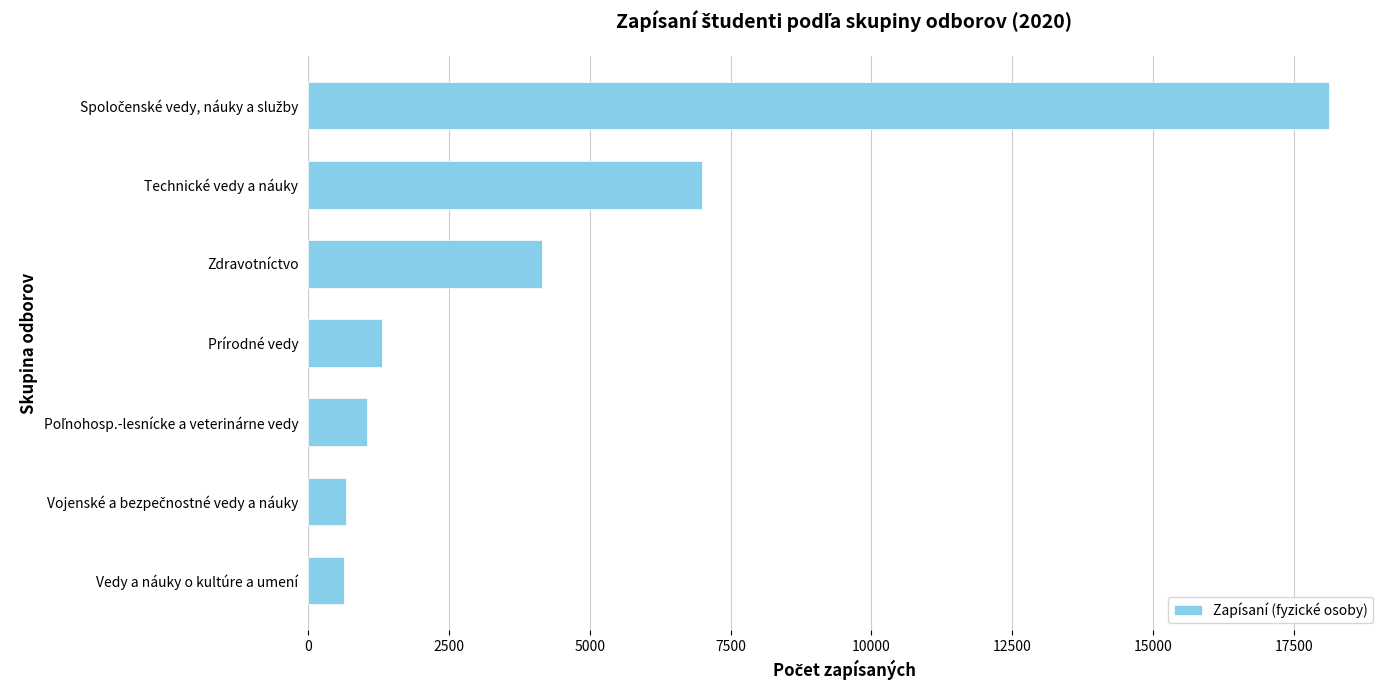

Where is the data nearest to the value 9375?

Technické vedy a náuky